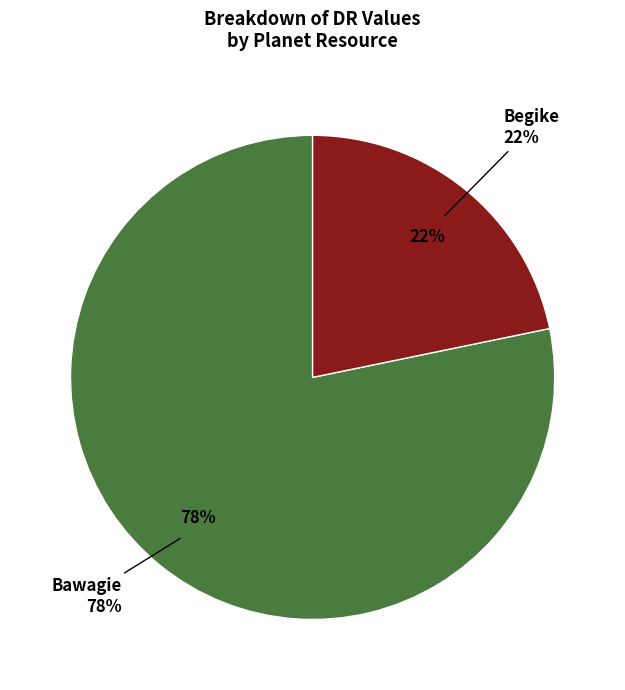

Is the sum of Bawagie and Begike greater than half?

Yes